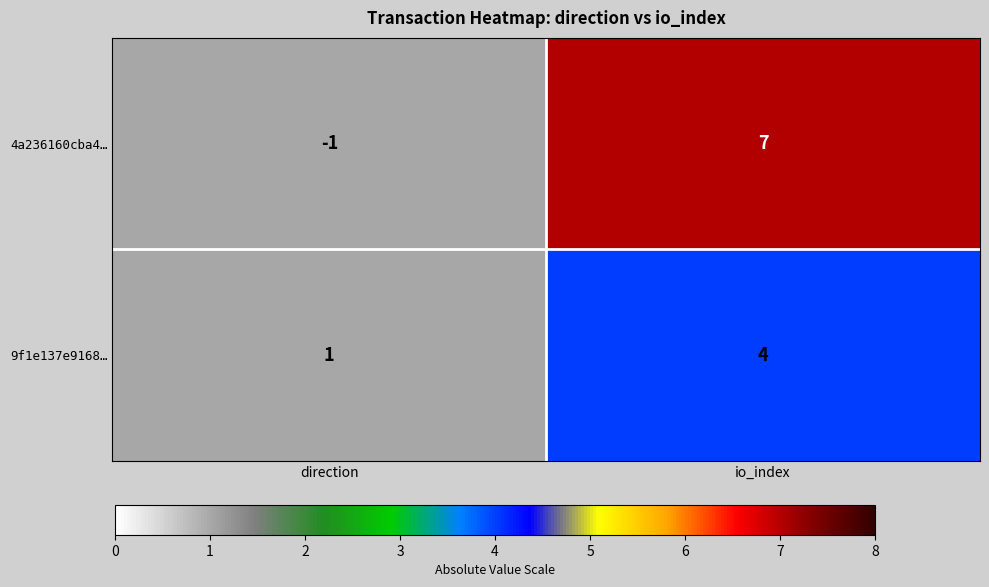

True or false: 4a236160cba4… has a value of -1 at direction.

True